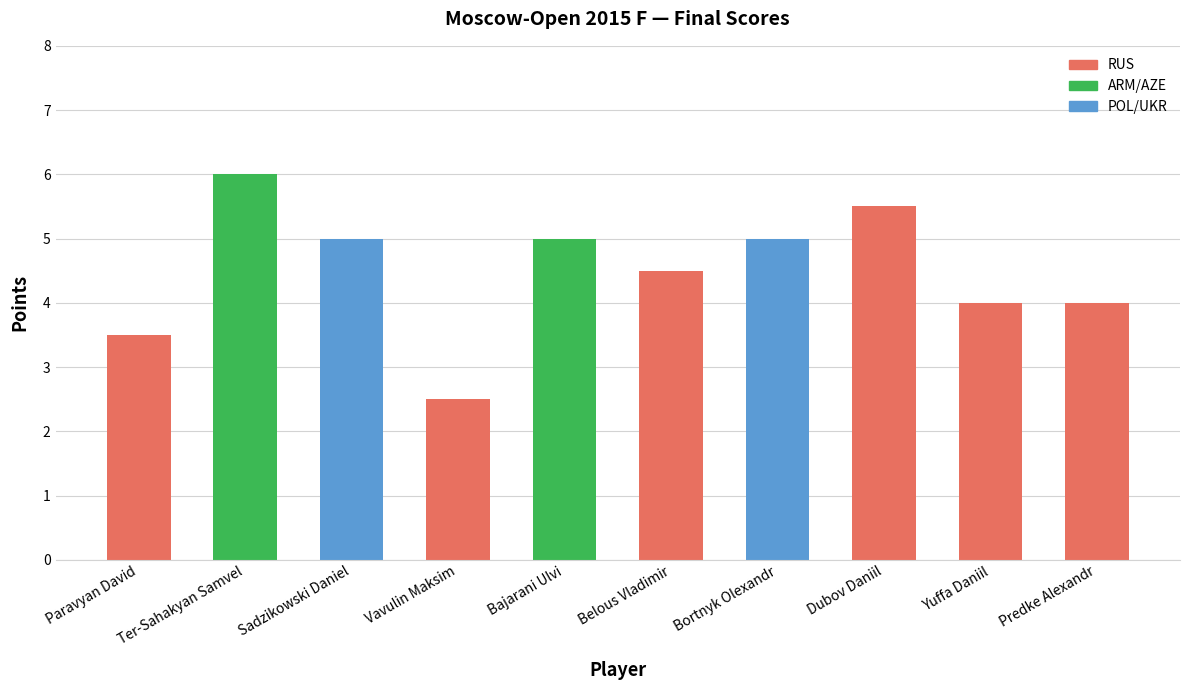

What is the greatest value displayed?

6.0